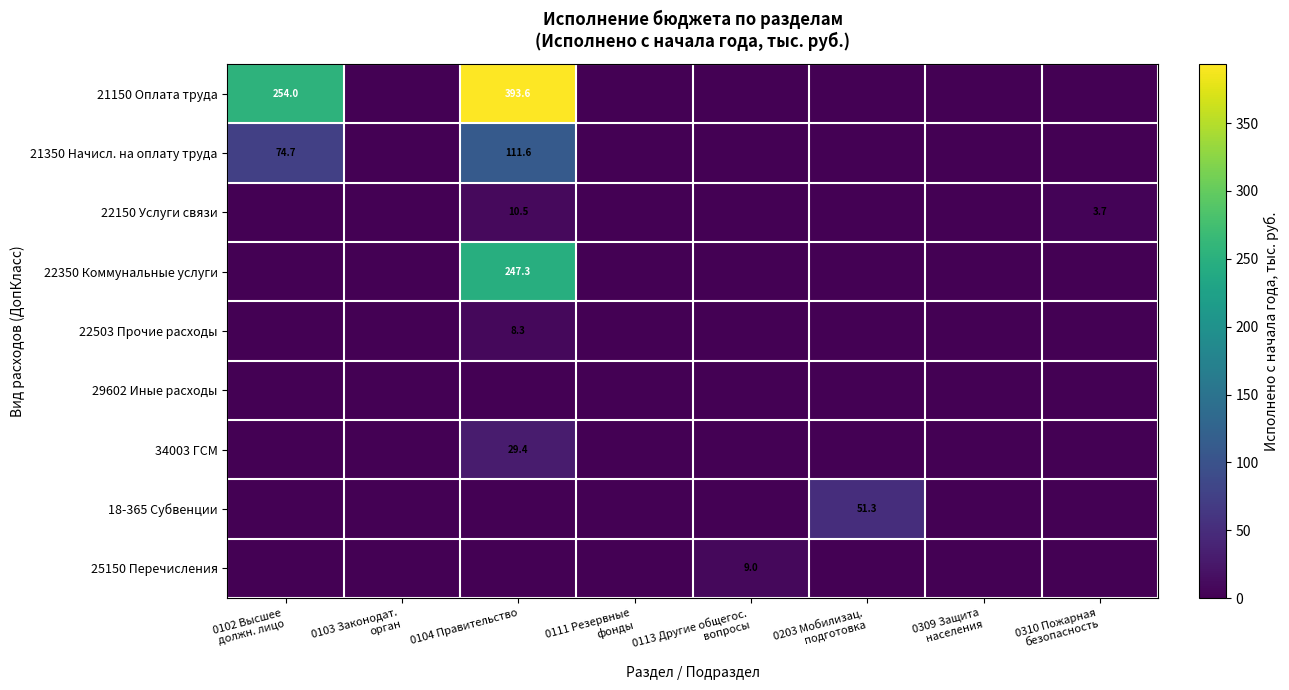

The 22150 Услуги связи series shows 2.7 at 0104 Правительство. True or false?

False